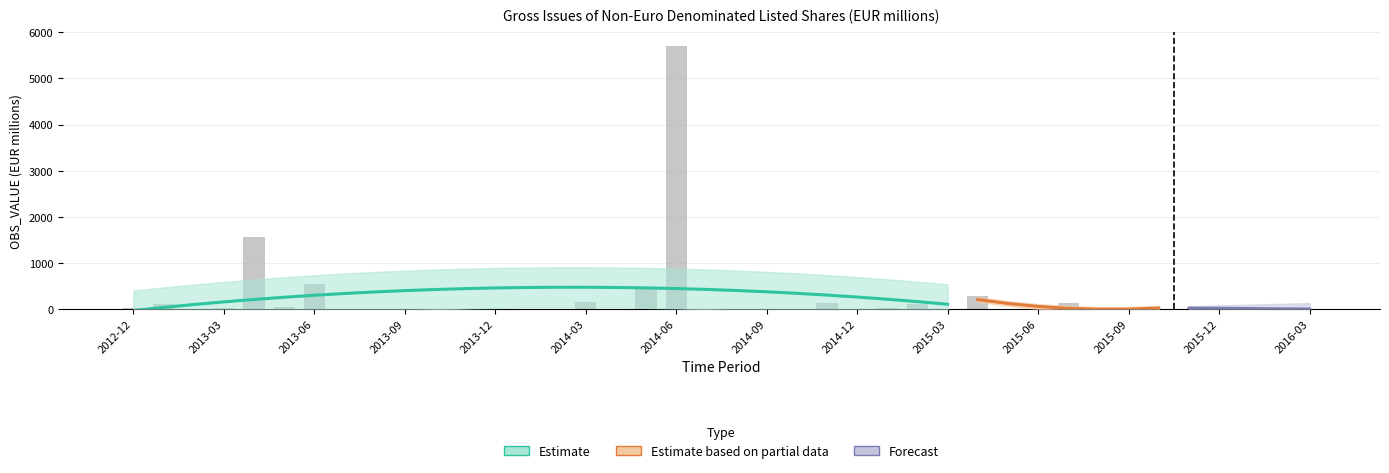

Between 2016-02 and 2013-06, which is larger?

2013-06